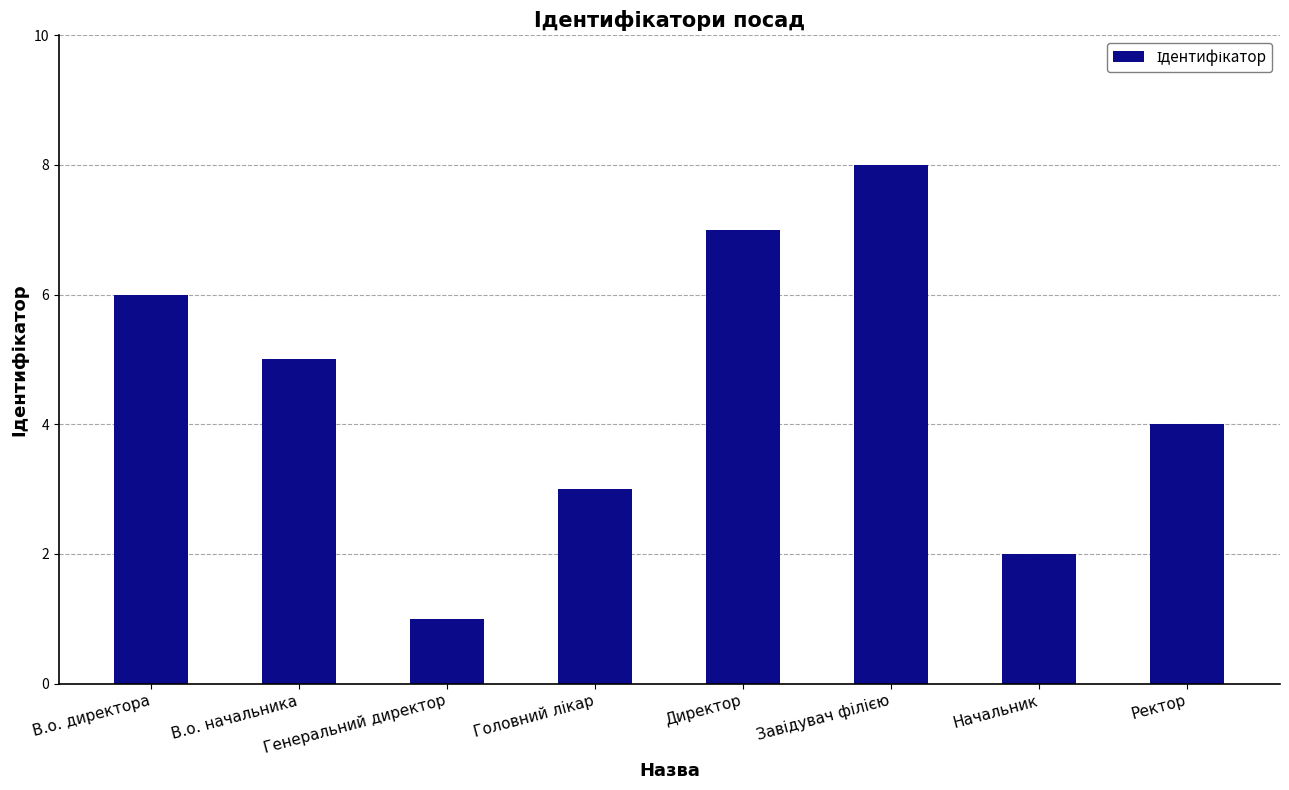

What is the change in value from Генеральний директор to Директор?

+6